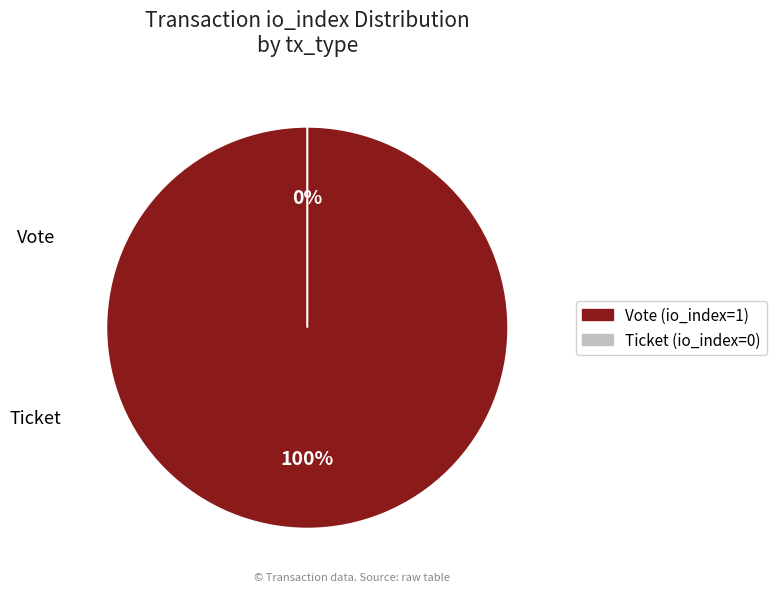

Between Vote and Ticket, which is larger?

Vote